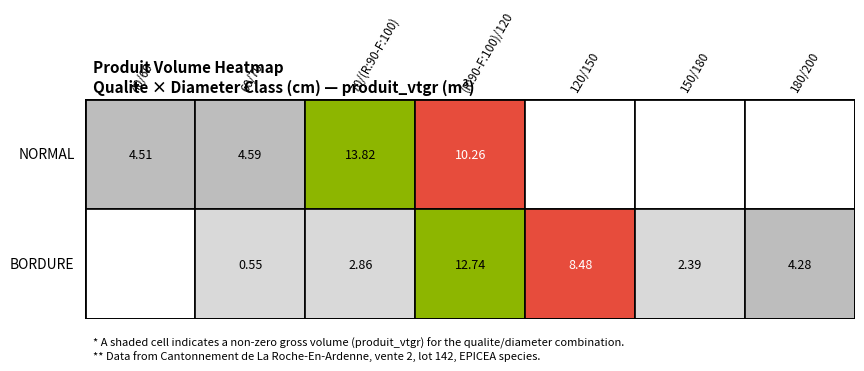

Is the value of NORMAL at 70/(R:90-F:100) greater than the value of BORDURE at (R:90-F:100)/120?

Yes